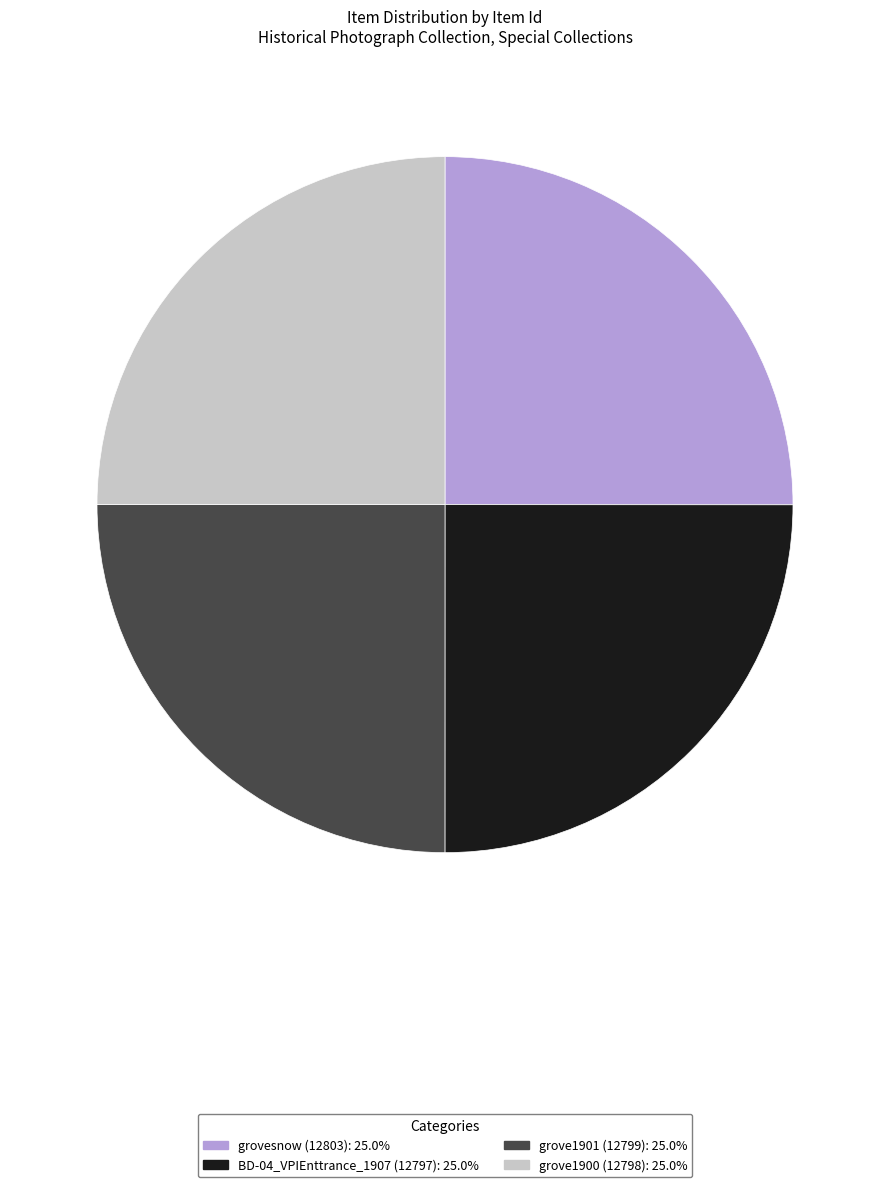

Is there any slice that represents more than half of the pie?

No